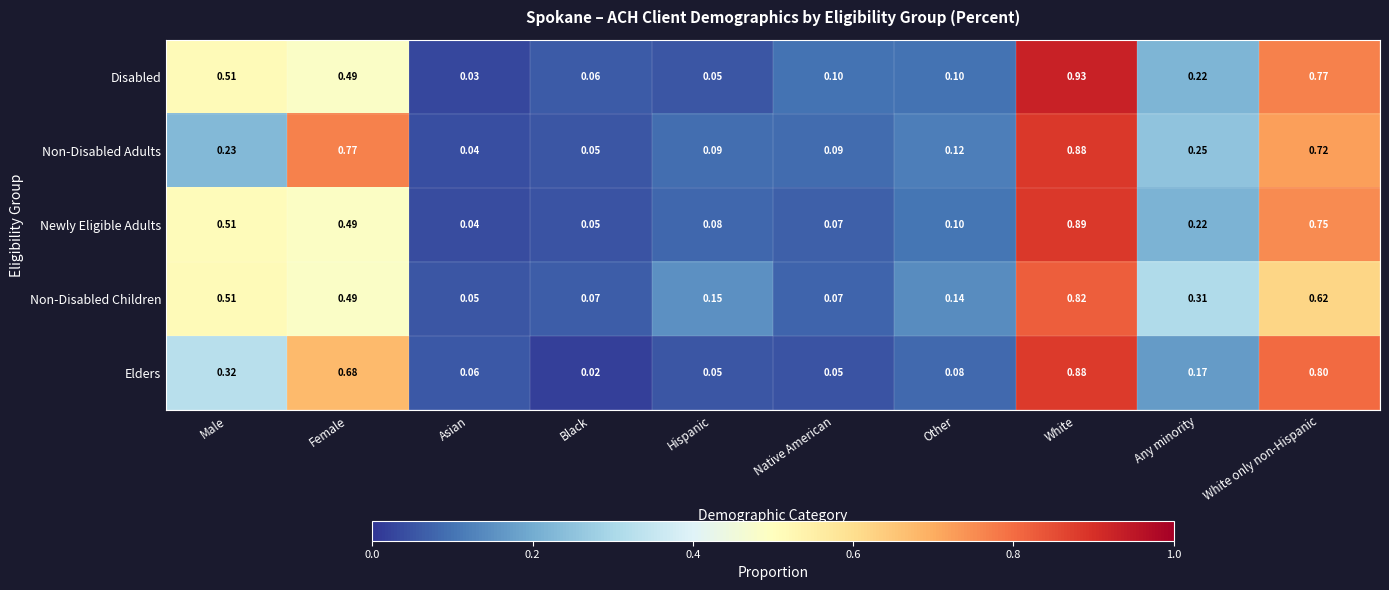

Which category has the lowest value in the Non-Disabled Children series?

Asian